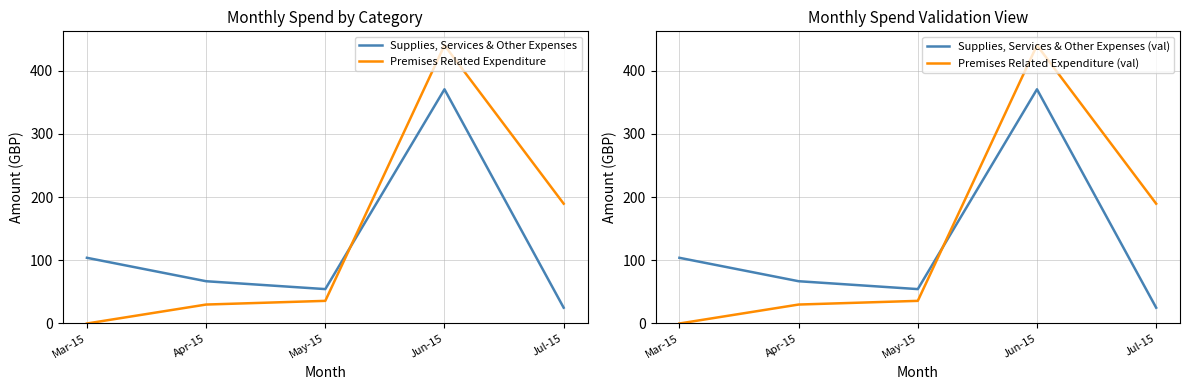

True or false: Premises Related Expenditure (val) and Premises Related Expenditure cross at least once.

False